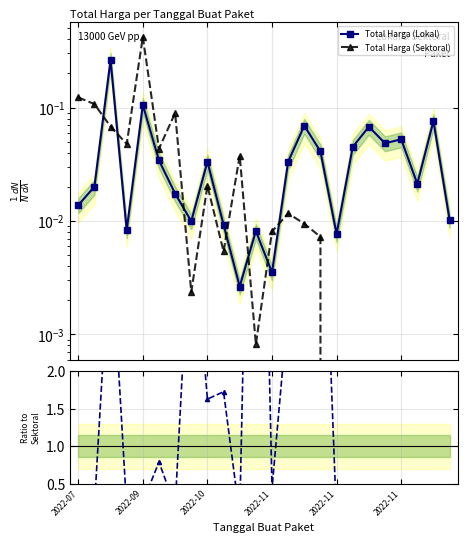

At which label is Total Harga (Sektoral) closest to 0?

2022-11